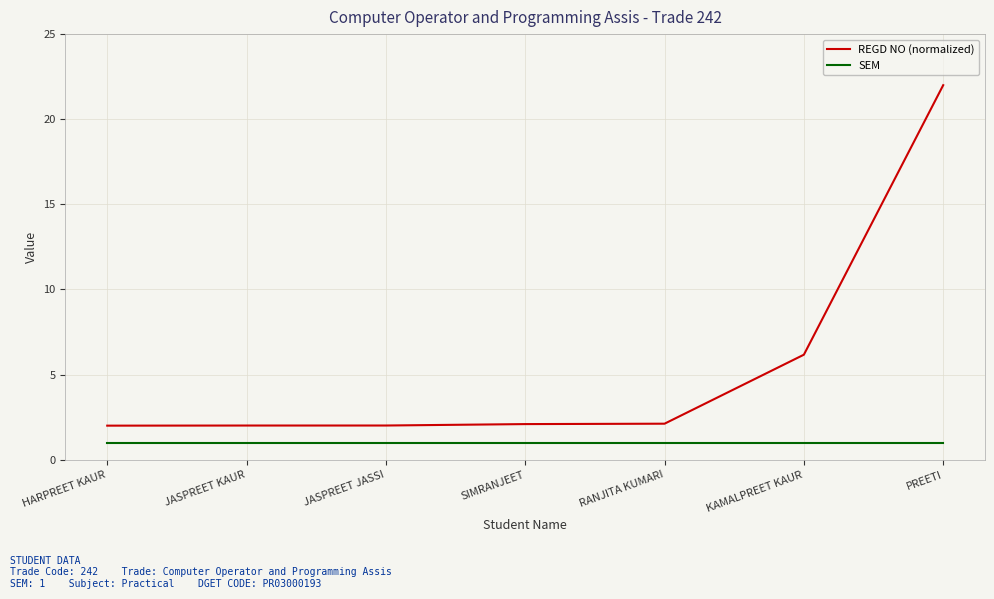

At how many categories does at least one series exceed 11?

1